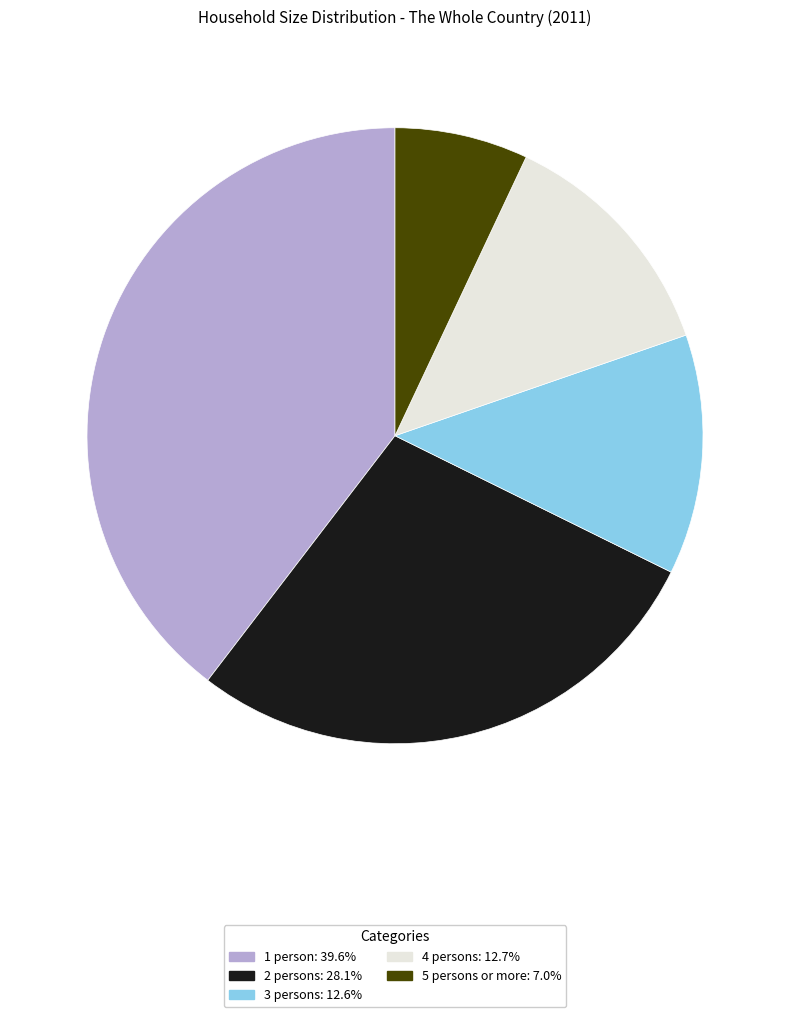

Does any single category account for the majority?

No